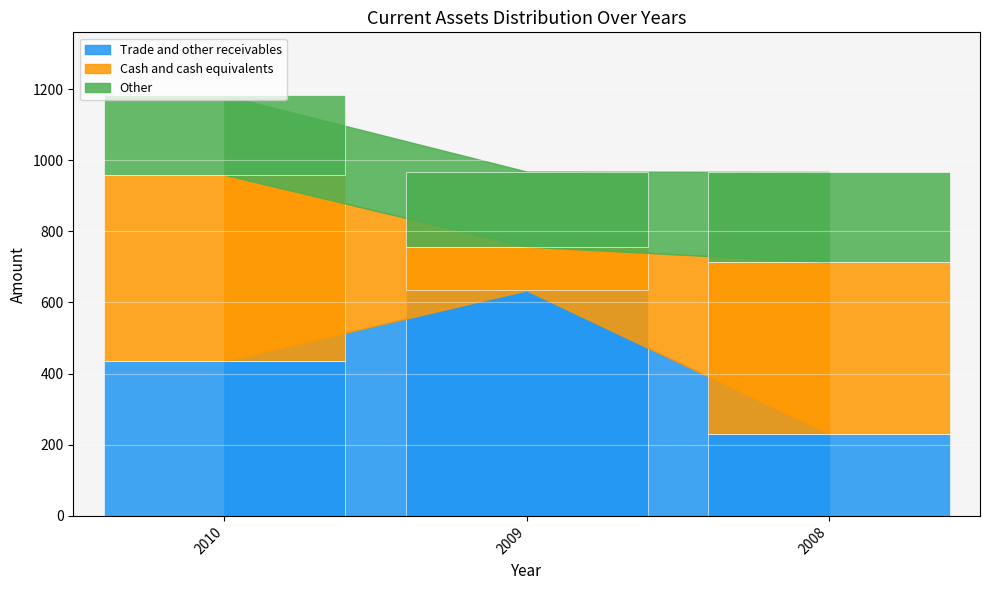

Which category has the lowest value across all series?

2009